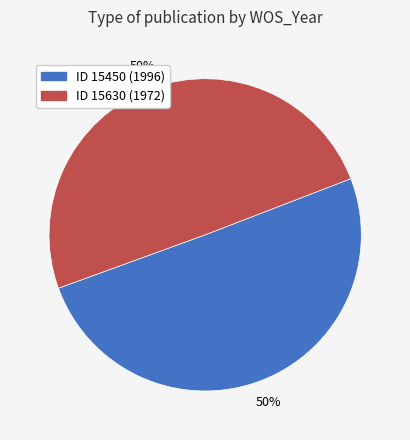

How many segments does this pie chart have?

2